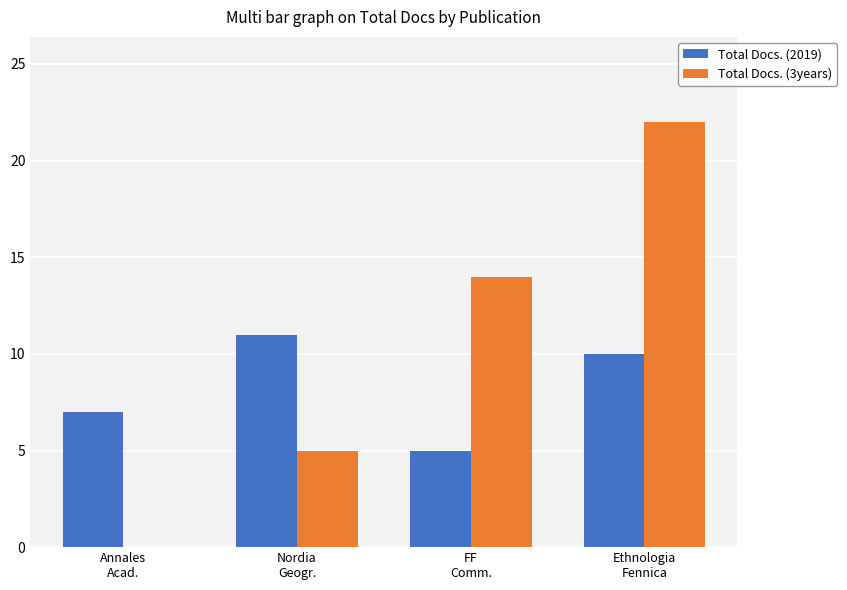

What is the sum of all Total Docs. (3years) values?

41